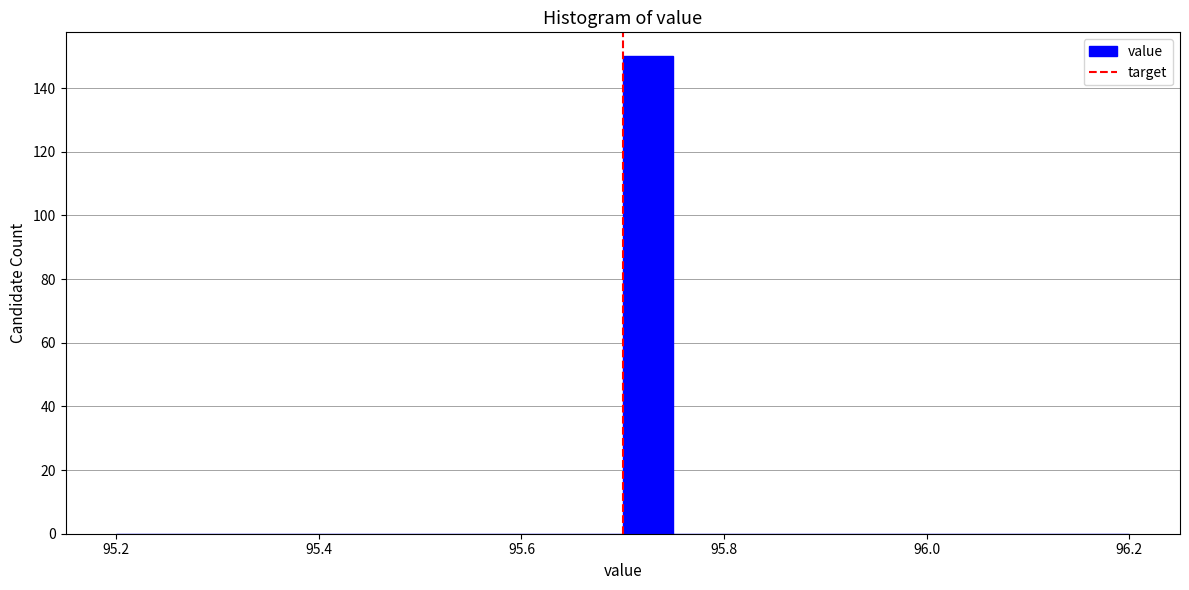

Around what value on the x-axis is the tallest bar? Give the approximate position of its centre, as read against the axis.

95.72